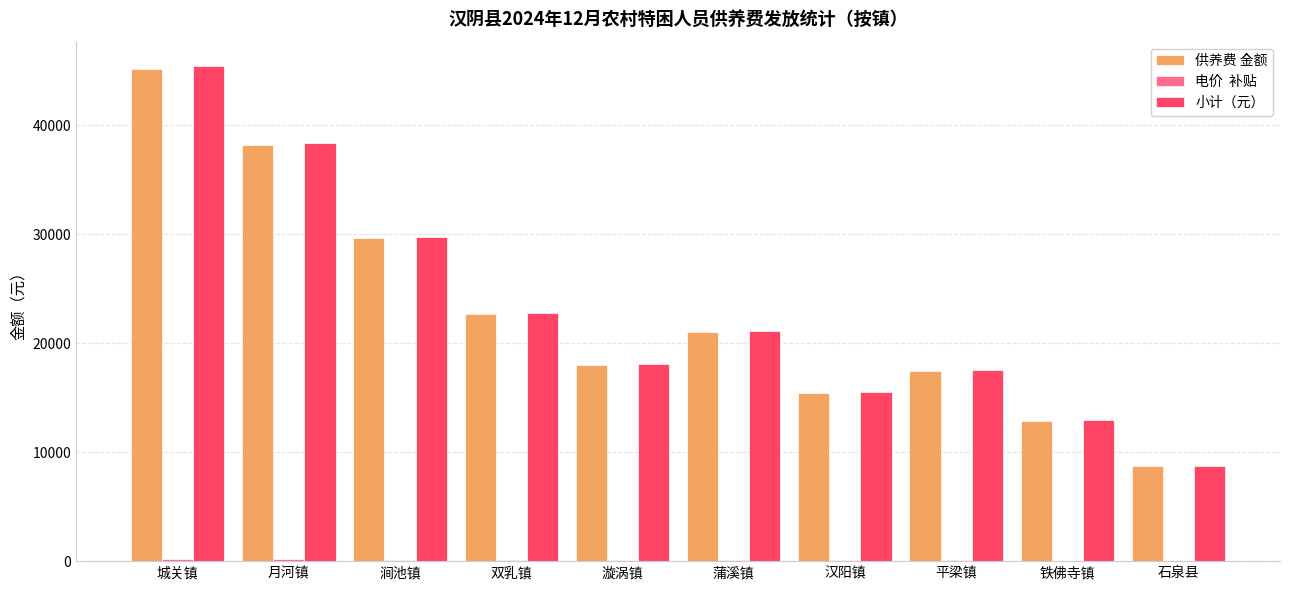

At which category is the sum across all series the highest?

城关镇